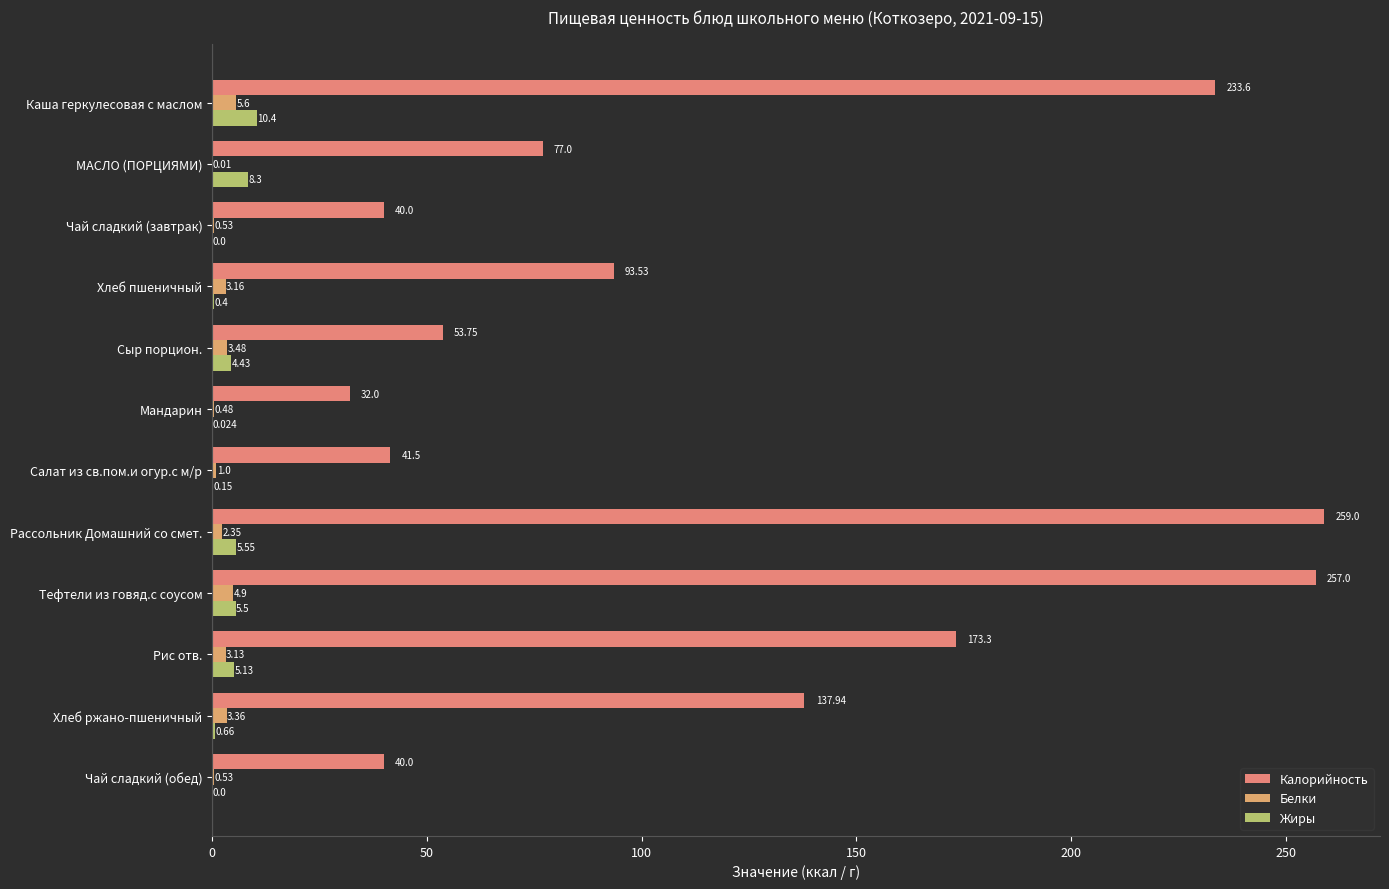

How many values in the Жиры series exceed 4?

6